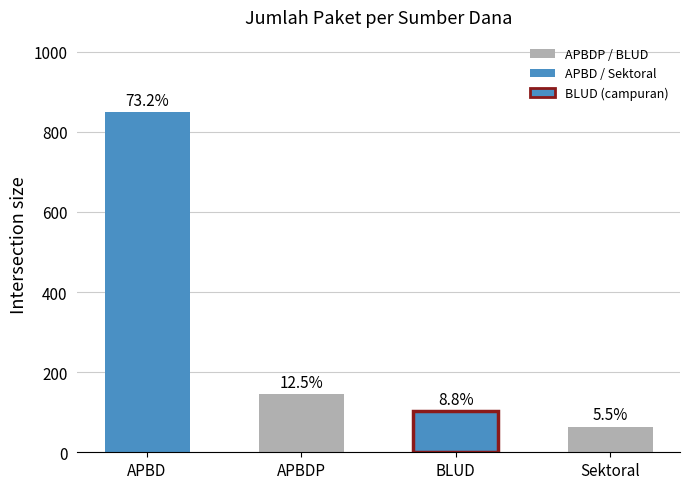

What is the difference between the second highest and second lowest values?

43